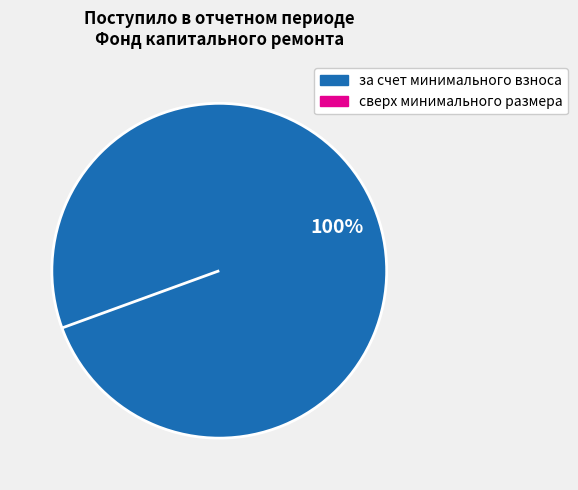

To the nearest percent, what is the average slice percentage?

50%